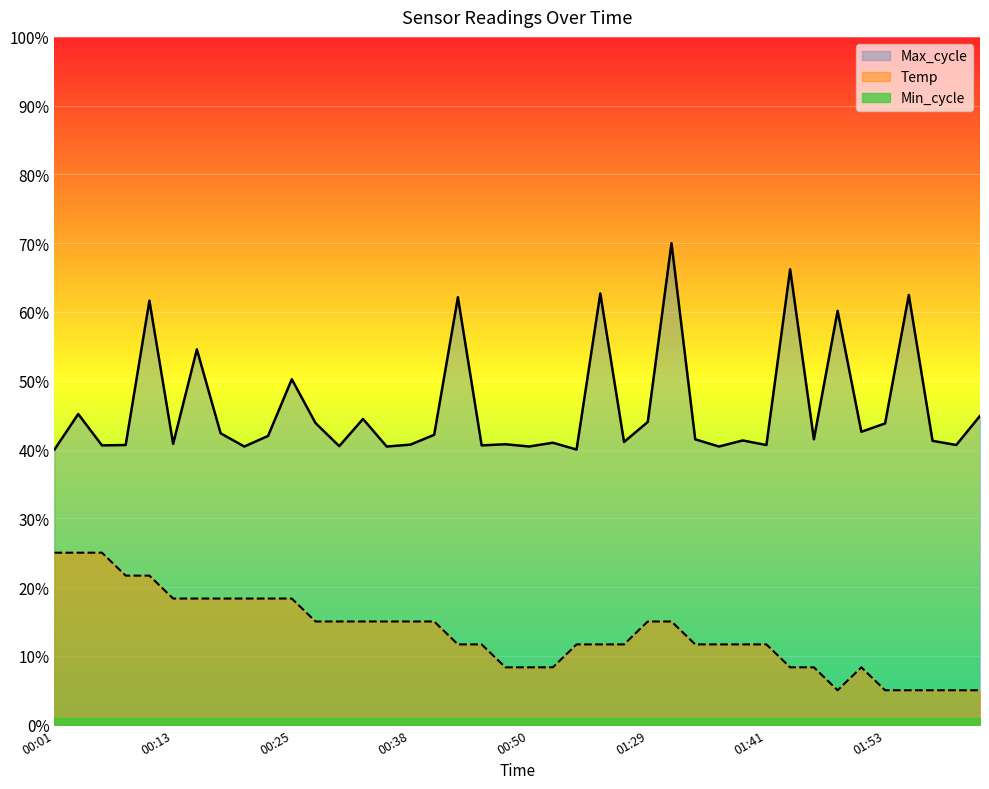

What is the lowest value of the Max_cycle series?

40.0